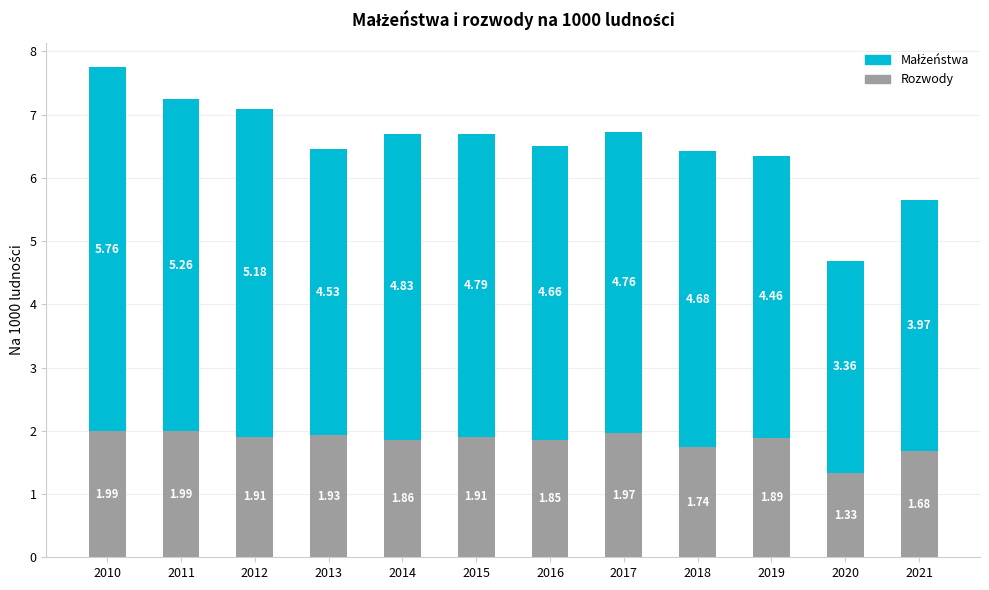

What is the sum of the Rozwody values at 2020 and 2015?

3.2